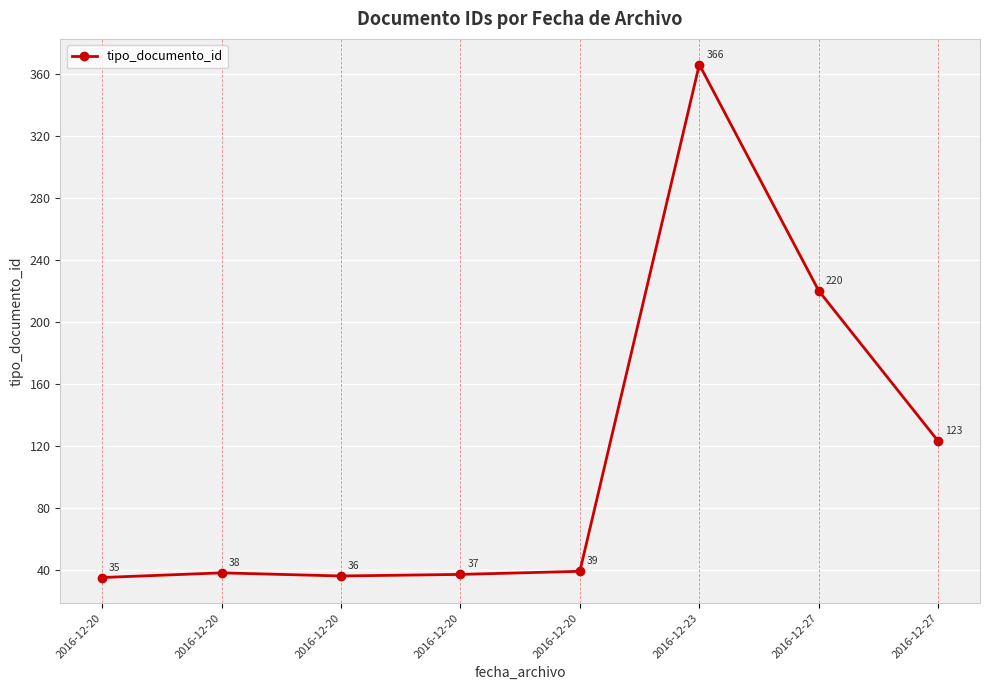

Count the number of categories in the chart.

8